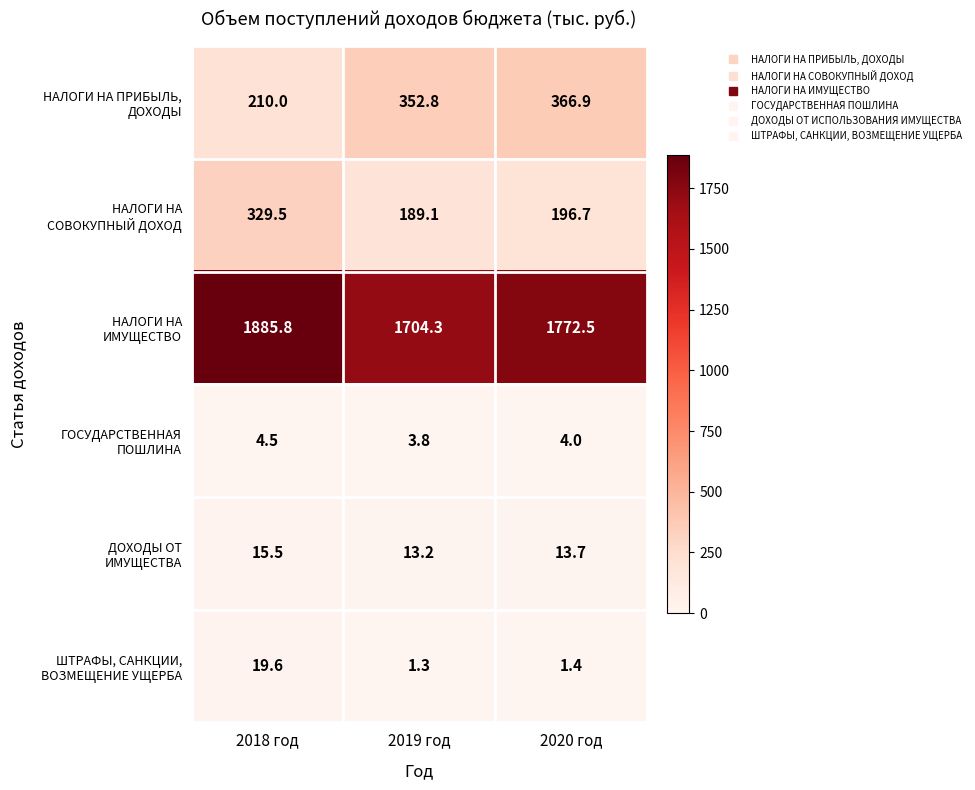

What is the smallest value displayed?

1.3